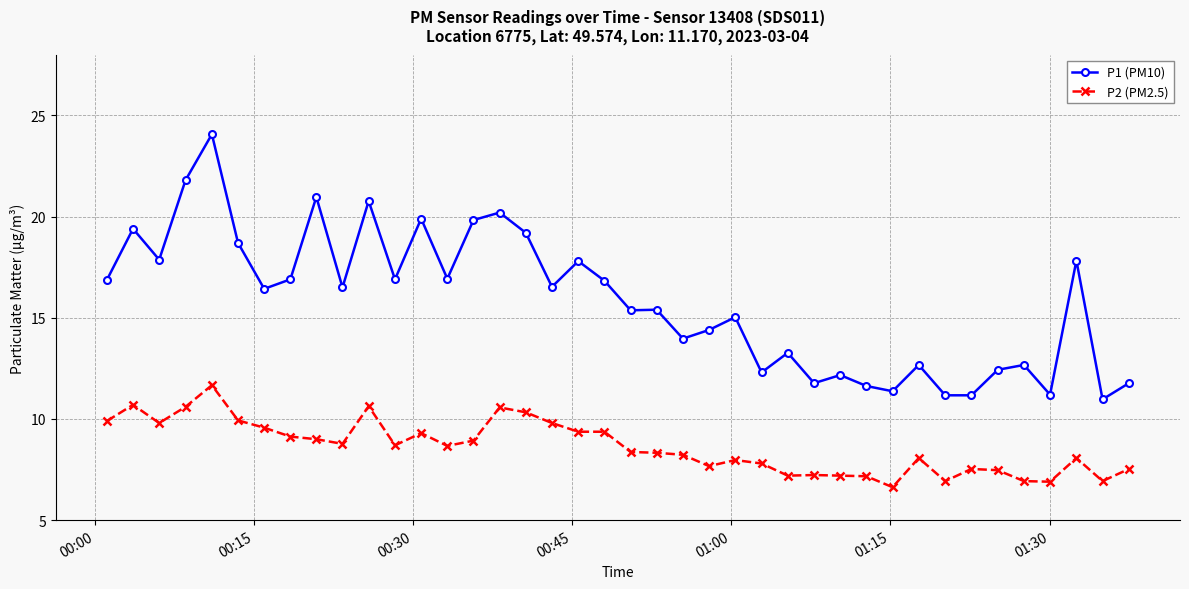

Which series has the widest spread of values?

P1 (PM10)